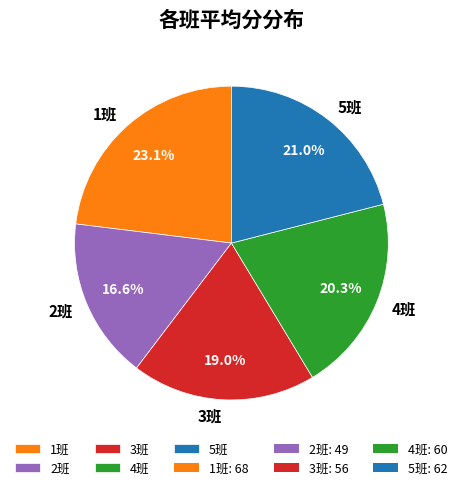

Which slice is the smallest?

2班